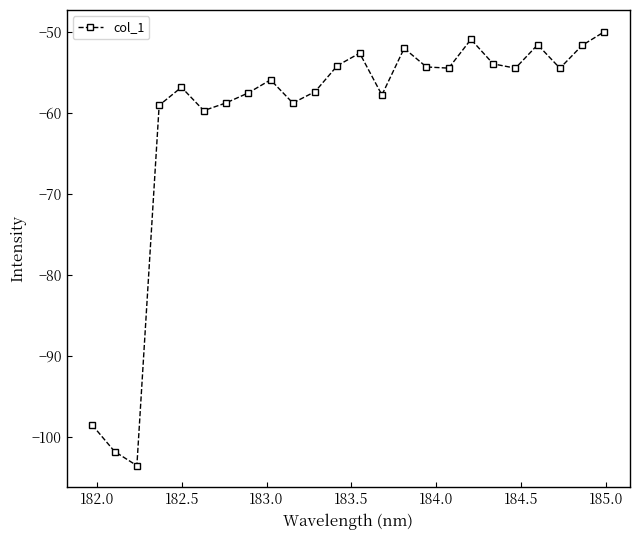

What is the average value?

-60.9